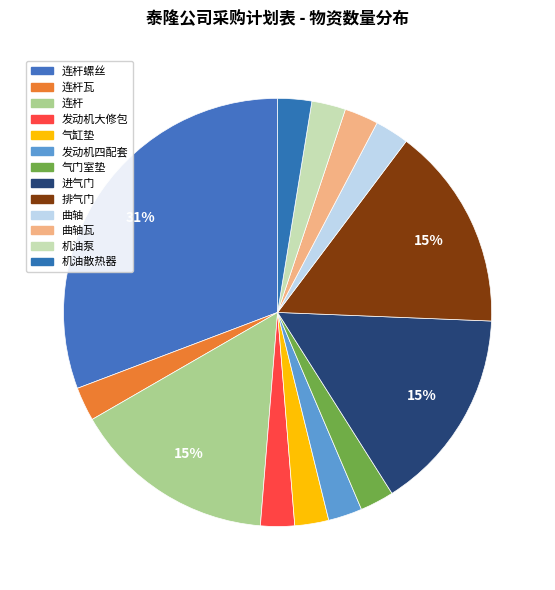

What is the ratio of the value at 连杆 to the value at 发动机大修包?

6.0